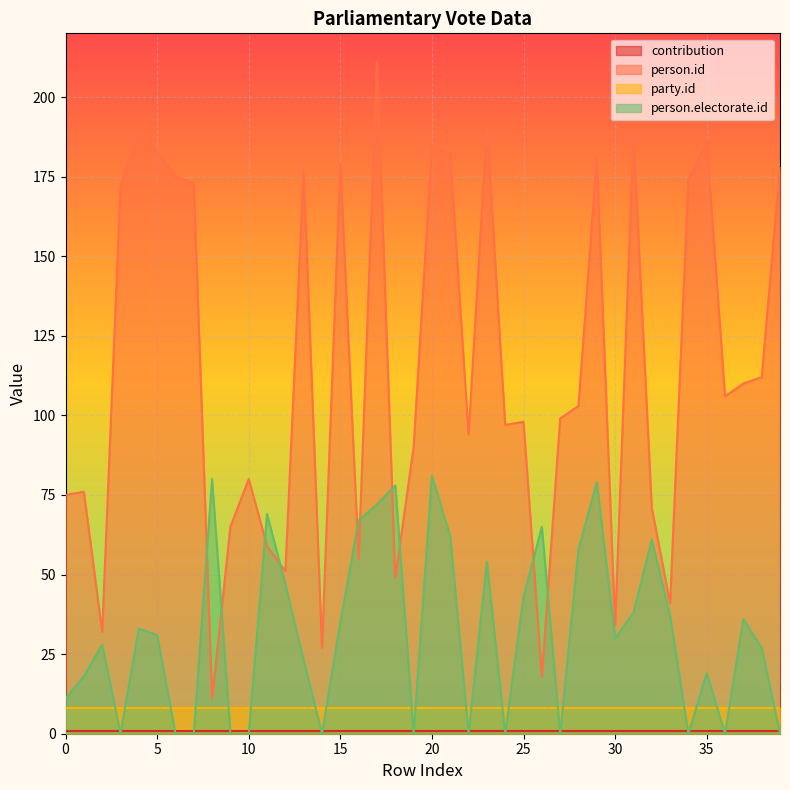

At which category does person.id reach its first local peak?

1